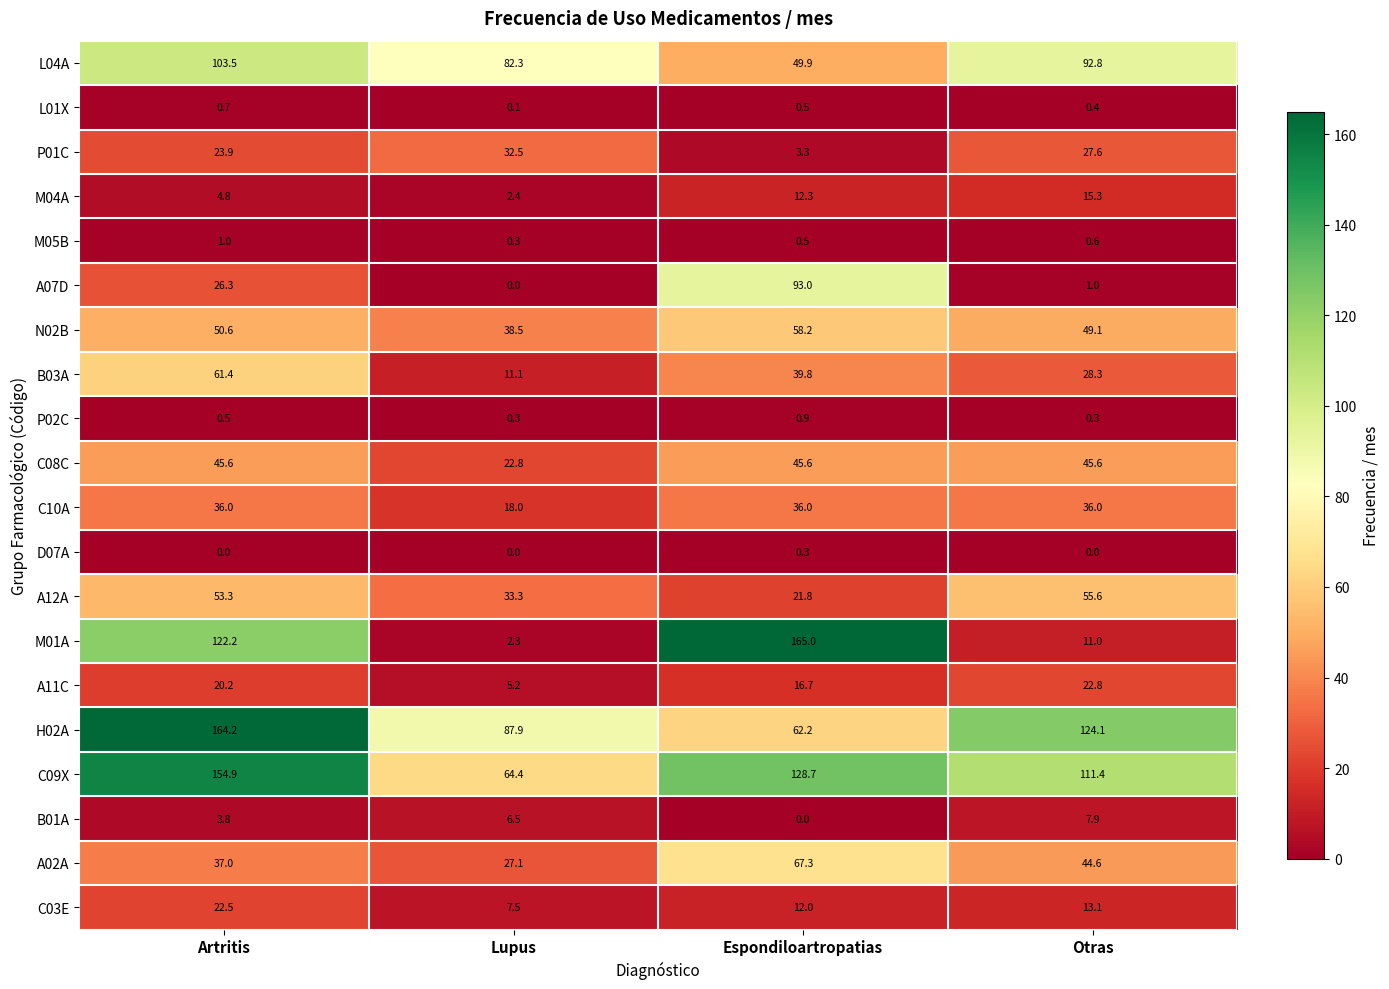

How many distinct data groups are displayed?

20